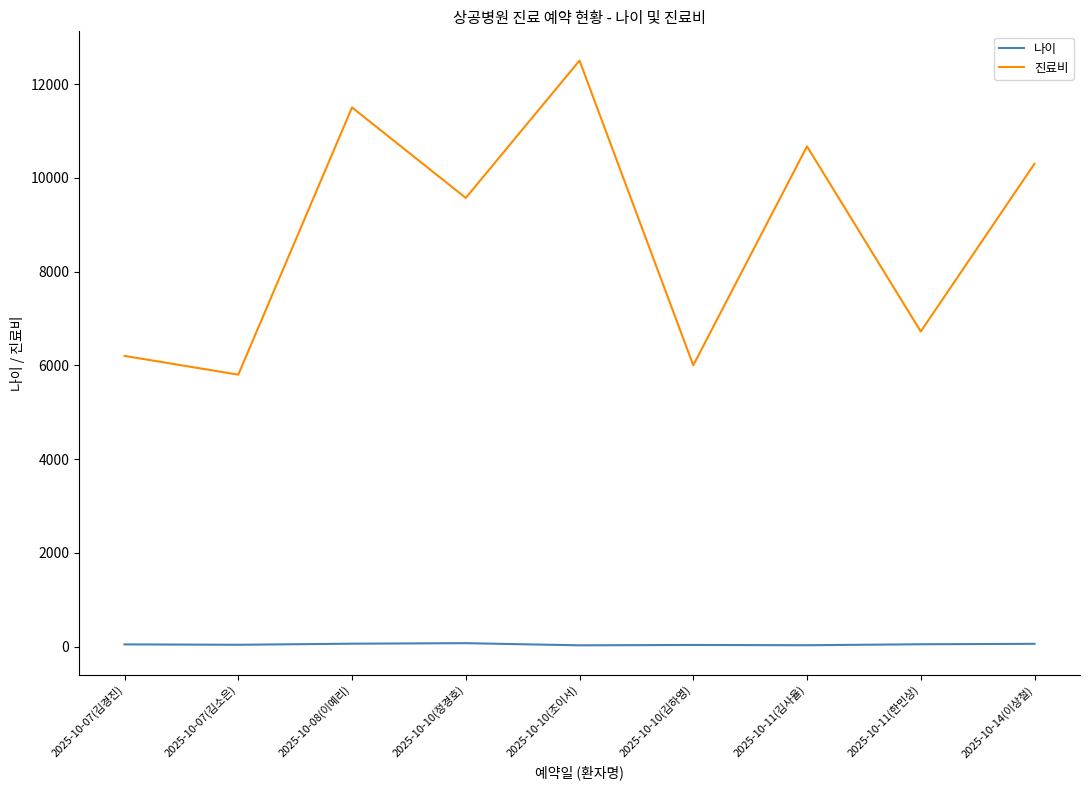

True or false: 진료비 and 나이 intersect in this chart.

False